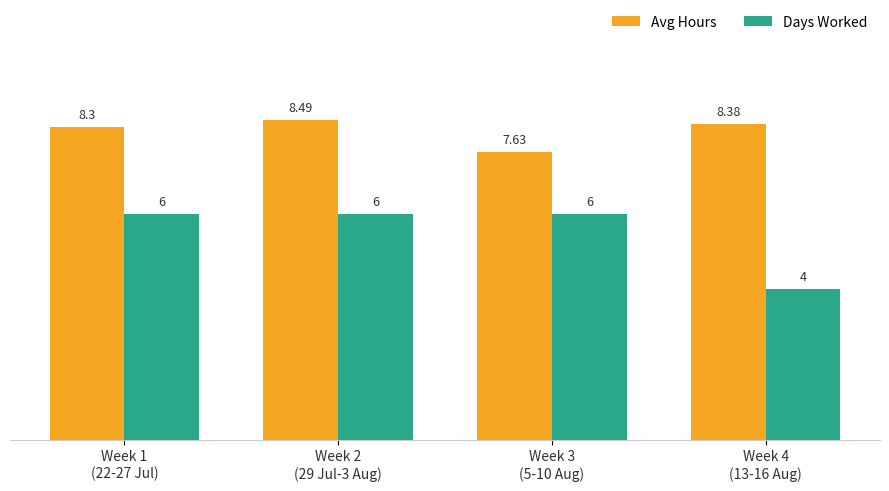

What is the difference between the Days Worked values at Week 2
(29 Jul-3 Aug) and Week 4
(13-16 Aug)?

2.0